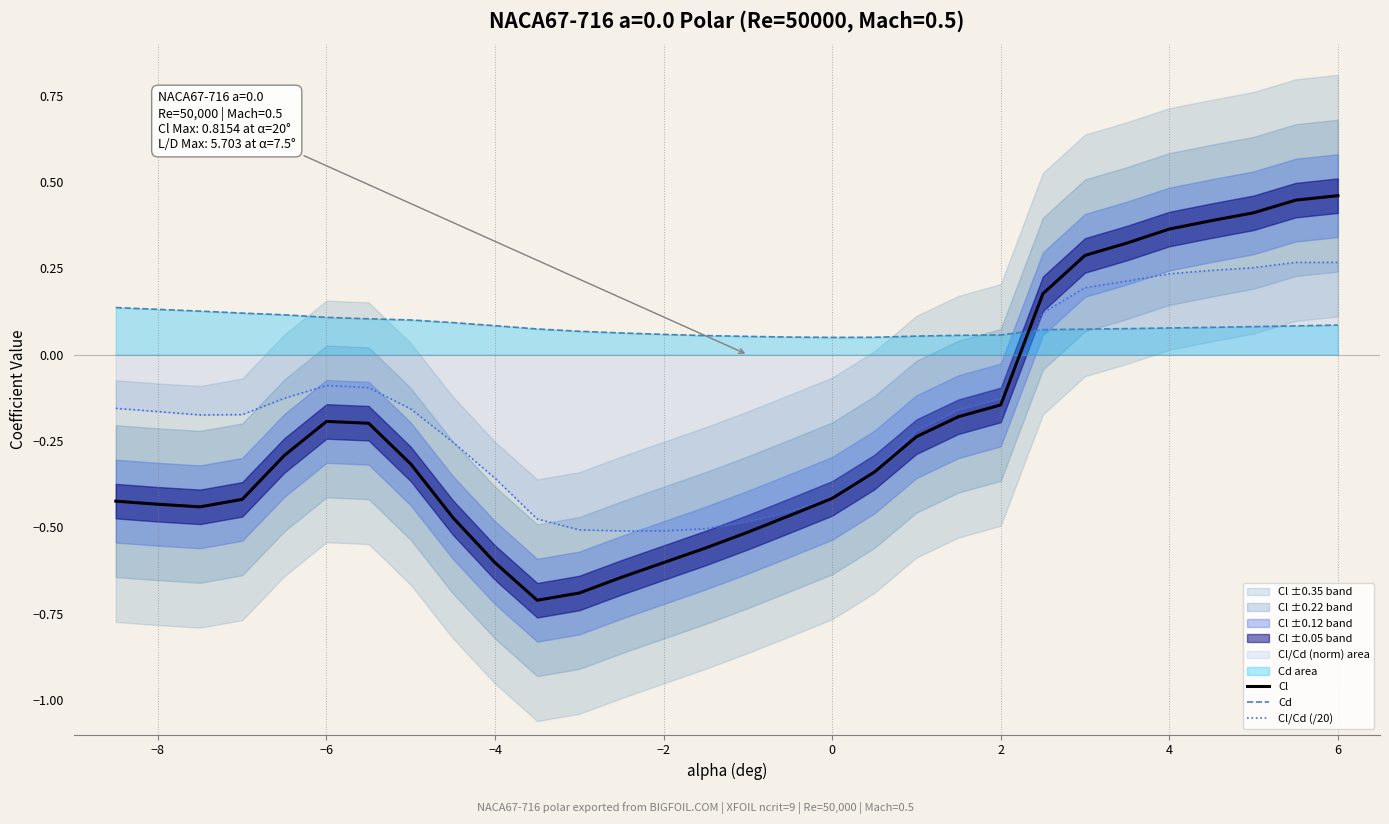

What is the value of the Cl/Cd (/20) point at the 14th from the left?

-0.5